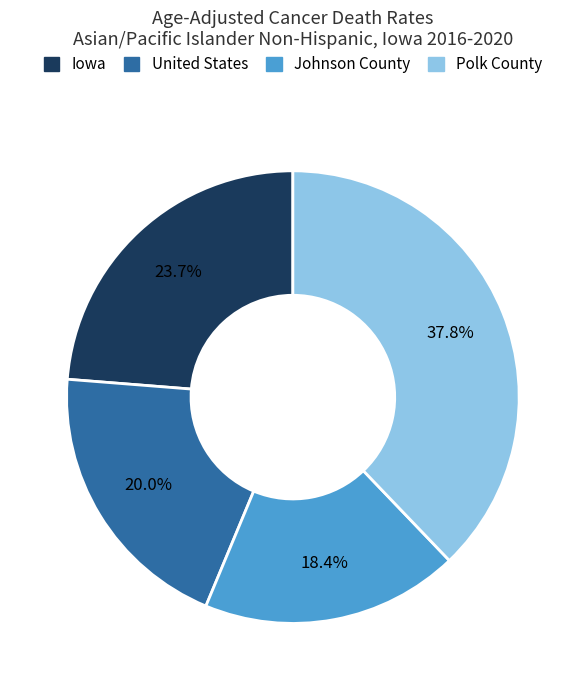

What is the ratio of the value at Iowa to the value at Polk County?

0.6